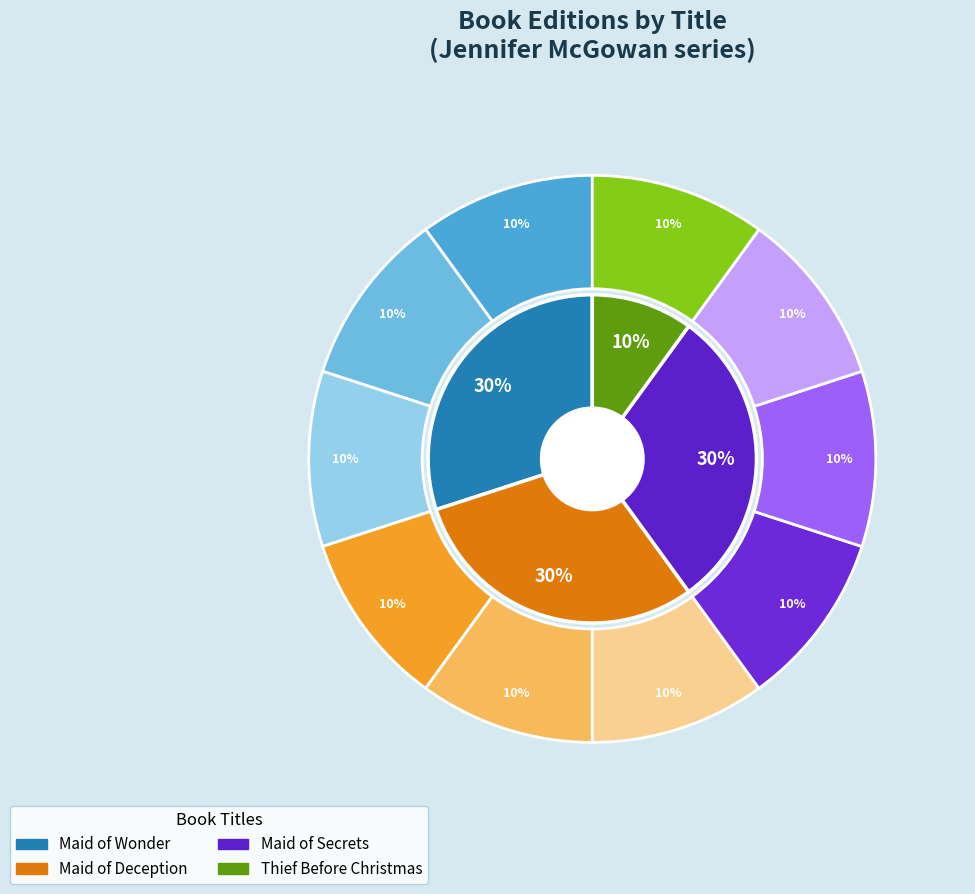

To the nearest percent, what is the difference between the largest and smallest slice percentages?

20%